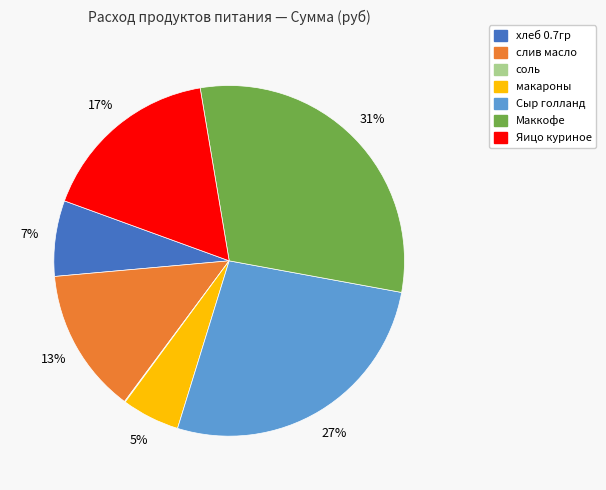

To the nearest percent, what is the average slice percentage?

14%